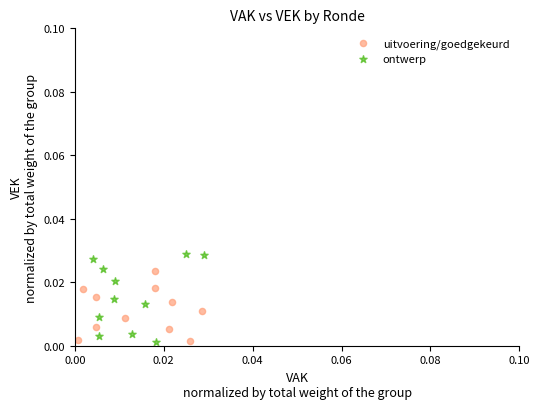

Which series has the widest spread of Y values?

ontwerp